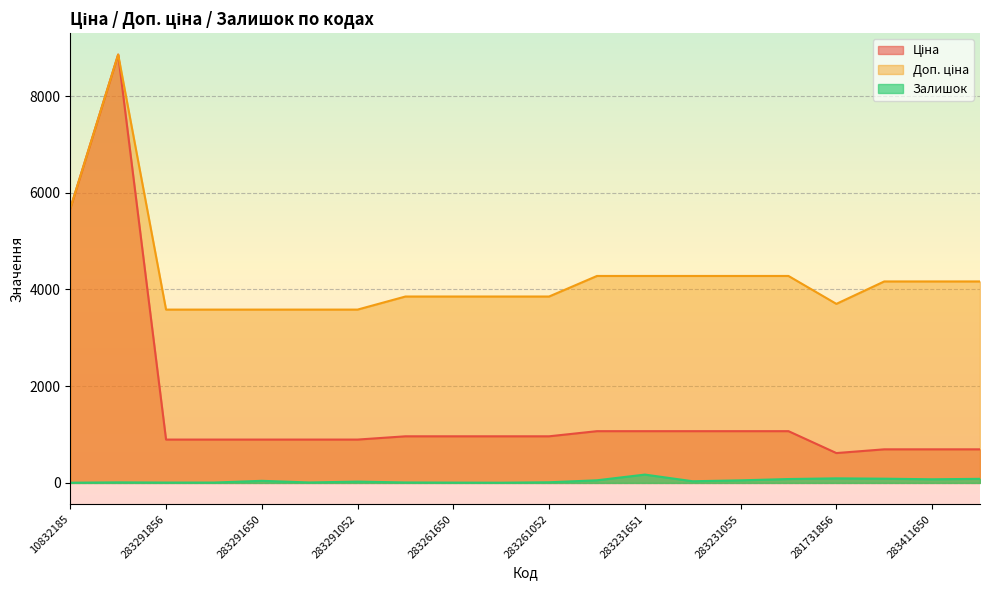

What is the value of the Залишок point at the 17th from the left?

94.0